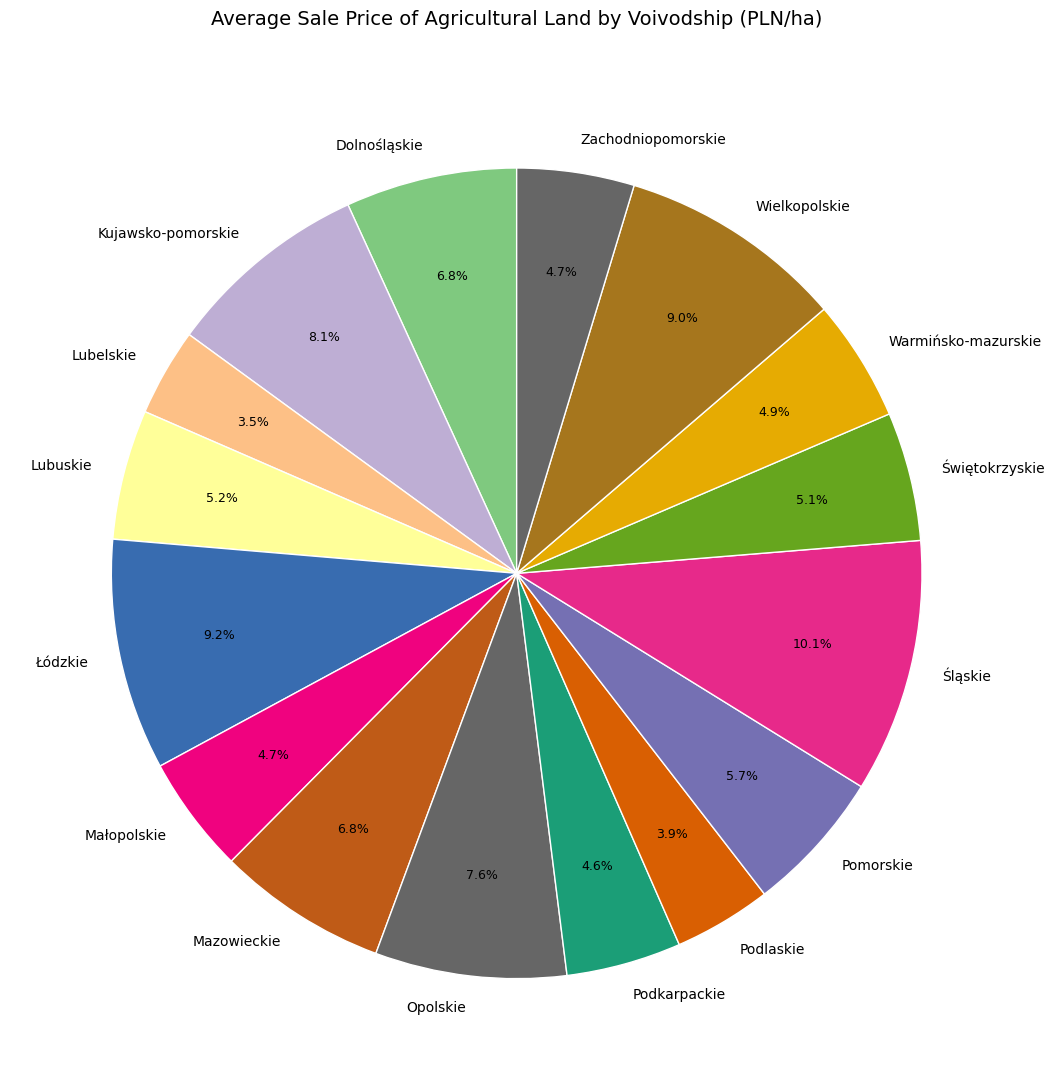

Combined, do Pomorskie and Wielkopolskie account for over 50%?

No